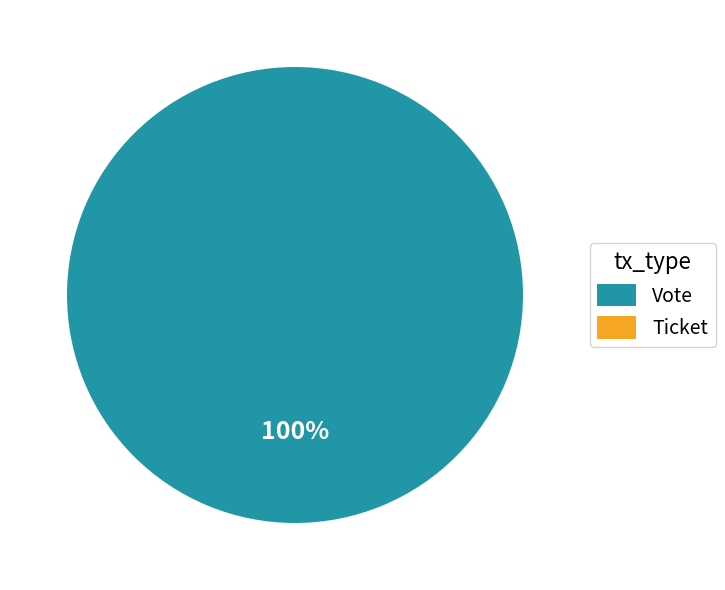

Which category has the smallest portion of the pie?

Ticket